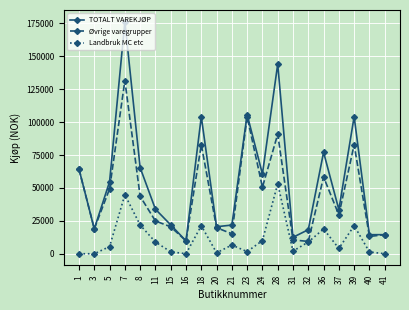

What is the difference between the maximum and minimum values in the TOTALT VAREKJØP series?

166596.6